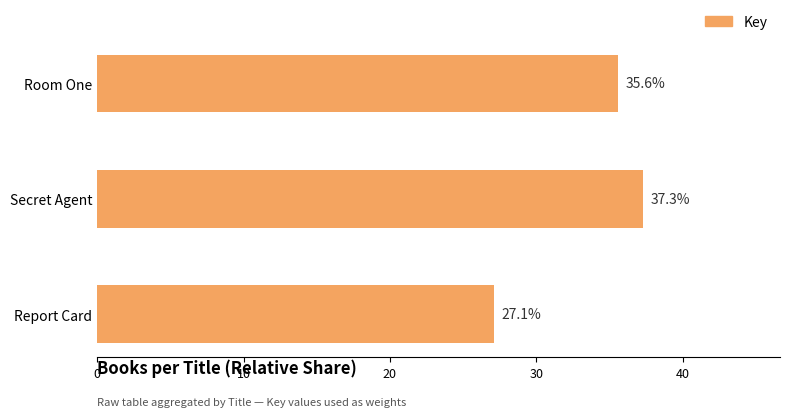

List the labels in order of value, largest first.

Secret Agent, Room One, Report Card